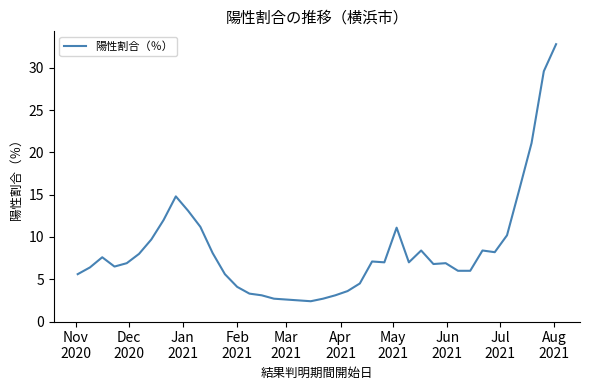

What is the maximum value shown in the chart?

32.8